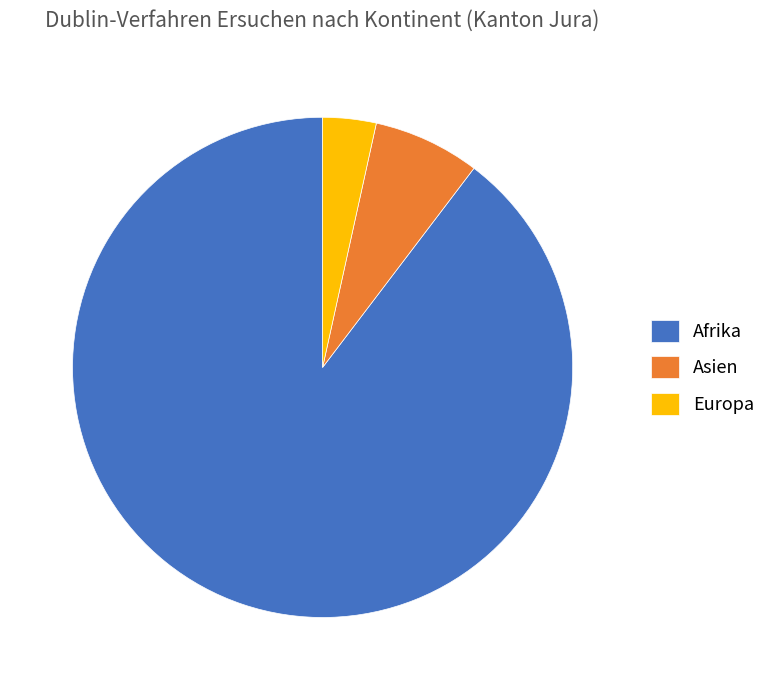

Which category has the smallest portion of the pie?

Europa